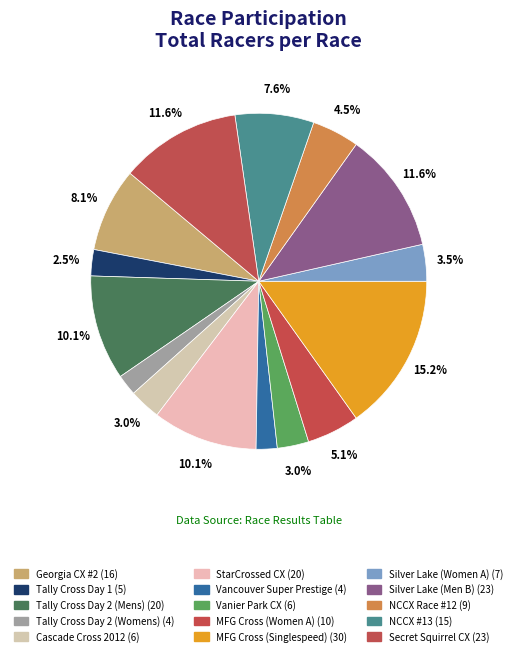

To the nearest percent, what is the combined percentage of MFG Cross (Women A) and Vancouver Super Prestige?

7%